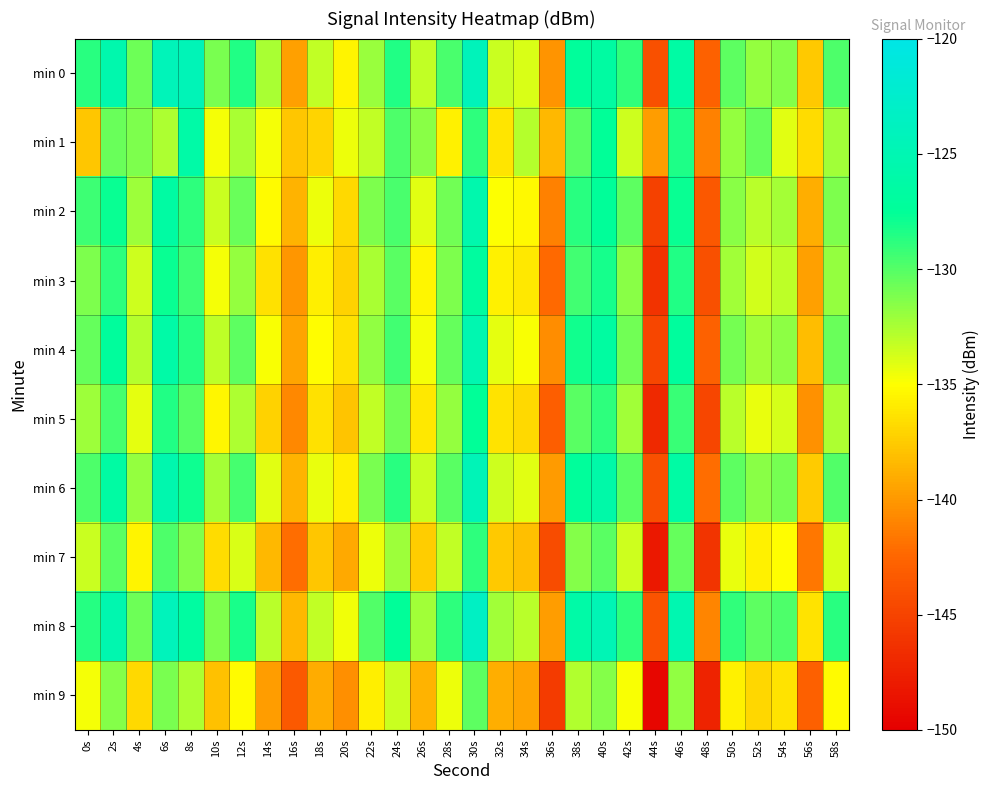

Reading left to right, transcribe all the data shown in this chart.

min 0: 0s=-128.7	2s=-125.6	4s=-130.7	6s=-124.4	8s=-124.5	10s=-131.1	12s=-128.6	14s=-132.5	16s=-139.7	18s=-133.2	20s=-135.5	22s=-132.1	24s=-128.5	26s=-133.2	28s=-129.7	30s=-124.2	32s=-133.4	34s=-133.9	36s=-140.2	38s=-127.4	40s=-126.7	42s=-128.9	44s=-144.1	46s=-126.4	48s=-142.8	50s=-130.2	52s=-131.8	54s=-131.4	56s=-137.7	58s=-129.8
min 1: 0s=-137.8	2s=-130.7	4s=-131.2	6s=-132.6	8s=-126.1	10s=-134.7	12s=-132.4	14s=-134.7	16s=-137.7	18s=-137.0	20s=-134.5	22s=-133.2	24s=-129.8	26s=-131.5	28s=-135.6	30s=-128.9	32s=-136.2	34s=-132.8	36s=-138.4	38s=-130.1	40s=-127.6	42s=-133.5	44s=-139.8	46s=-128.4	48s=-141.2	50s=-131.9	52s=-130.5	54s=-134.1	56s=-136.7	58s=-132.3
min 2: 0s=-129.3	2s=-127.8	4s=-132.1	6s=-126.5	8s=-128.9	10s=-133.4	12s=-130.6	14s=-135.2	16s=-138.7	18s=-134.5	20s=-136.8	22s=-131.2	24s=-129.7	26s=-134.1	28s=-130.8	30s=-125.6	32s=-134.9	34s=-135.3	36s=-141.2	38s=-128.7	40s=-127.4	42s=-130.2	44s=-145.1	46s=-127.8	48s=-143.5	50s=-131.6	52s=-132.9	54s=-132.4	56s=-138.9	58s=-131.2
min 3: 0s=-131.2	2s=-128.9	4s=-133.5	6s=-127.8	8s=-129.3	10s=-134.7	12s=-131.9	14s=-136.5	16s=-140.1	18s=-135.8	20s=-137.2	22s=-132.5	24s=-130.1	26s=-135.4	28s=-131.2	30s=-126.9	32s=-135.6	34s=-136.1	36s=-142.3	38s=-129.4	40s=-128.1	42s=-131.5	44s=-146.2	46s=-128.5	48s=-144.1	50s=-132.3	52s=-133.6	54s=-133.1	56s=-139.6	58s=-131.9
min 4: 0s=-130.5	2s=-127.2	4s=-132.8	6s=-126.1	8s=-128.6	10s=-133.1	12s=-130.2	14s=-134.8	16s=-139.4	18s=-135.1	20s=-136.5	22s=-131.8	24s=-129.4	26s=-134.7	28s=-130.5	30s=-125.2	32s=-134.2	34s=-134.8	36s=-140.6	38s=-128.0	40s=-126.7	42s=-130.8	44s=-144.8	46s=-127.1	48s=-142.8	50s=-130.9	52s=-132.2	54s=-131.7	56s=-138.2	58s=-130.6
min 5: 0s=-132.1	2s=-129.6	4s=-134.2	6s=-128.5	8s=-130.0	10s=-135.4	12s=-132.6	14s=-137.2	16s=-140.8	18s=-136.5	20s=-137.9	22s=-133.2	24s=-130.8	26s=-136.1	28s=-131.9	30s=-127.6	32s=-136.3	34s=-136.8	36s=-143.0	38s=-130.1	40s=-128.8	42s=-132.2	44s=-146.9	46s=-129.2	48s=-144.8	50s=-133.0	52s=-134.3	54s=-133.8	56s=-140.3	58s=-132.6
min 6: 0s=-129.8	2s=-126.5	4s=-131.9	6s=-125.4	8s=-127.9	10s=-132.4	12s=-129.5	14s=-134.1	16s=-138.7	18s=-134.4	20s=-135.8	22s=-131.1	24s=-128.7	26s=-133.4	28s=-130.1	30s=-124.5	32s=-133.5	34s=-134.1	36s=-139.9	38s=-127.3	40s=-126.0	42s=-130.1	44s=-144.1	46s=-126.4	48s=-142.1	50s=-130.2	52s=-131.5	54s=-131.0	56s=-137.5	58s=-129.9
min 7: 0s=-133.4	2s=-130.1	4s=-135.5	6s=-129.8	8s=-131.3	10s=-136.7	12s=-133.9	14s=-138.5	16s=-142.1	18s=-137.8	20s=-139.2	22s=-134.5	24s=-132.1	26s=-137.4	28s=-133.2	30s=-128.9	32s=-137.6	34s=-138.1	36s=-144.3	38s=-131.4	40s=-130.1	42s=-133.5	44s=-148.2	46s=-130.5	48s=-146.1	50s=-134.3	52s=-135.6	54s=-135.1	56s=-141.6	58s=-133.9
min 8: 0s=-128.6	2s=-125.3	4s=-130.7	6s=-124.2	8s=-126.7	10s=-131.2	12s=-128.3	14s=-132.9	16s=-138.5	18s=-133.2	20s=-134.6	22s=-129.9	24s=-127.5	26s=-132.2	28s=-128.9	30s=-123.3	32s=-132.3	34s=-132.9	36s=-139.7	38s=-126.1	40s=-124.8	42s=-128.9	44s=-143.9	46s=-125.2	48s=-140.9	50s=-129.0	52s=-130.3	54s=-129.8	56s=-136.3	58s=-128.7
min 9: 0s=-134.7	2s=-131.4	4s=-136.8	6s=-131.1	8s=-132.6	10s=-138.0	12s=-135.2	14s=-139.8	16s=-143.4	18s=-139.1	20s=-140.5	22s=-135.8	24s=-133.4	26s=-138.7	28s=-134.5	30s=-130.2	32s=-138.9	34s=-139.4	36s=-145.6	38s=-132.7	40s=-131.4	42s=-134.8	44s=-149.5	46s=-131.8	48s=-147.4	50s=-135.6	52s=-136.9	54s=-136.4	56s=-142.9	58s=-135.2